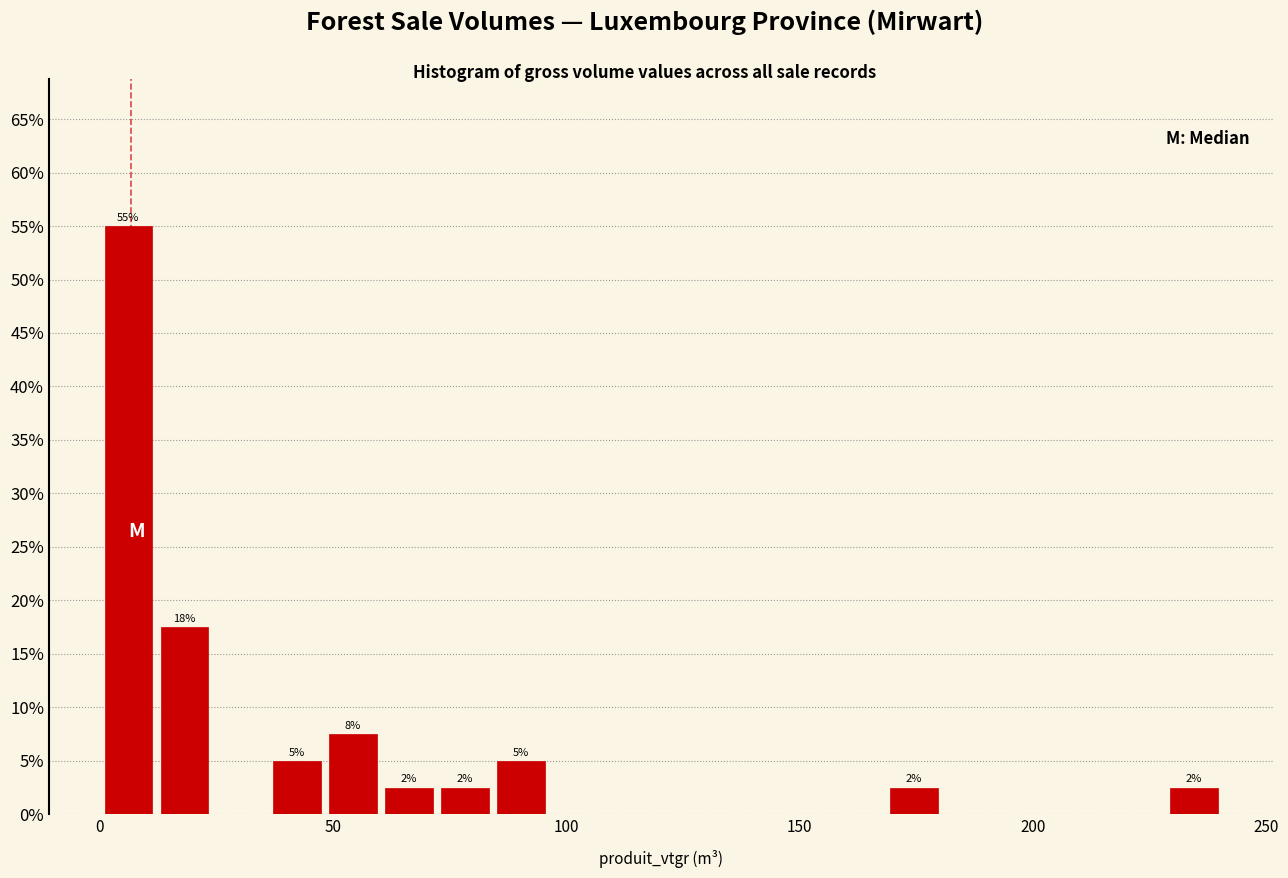

Read against the x-axis, roughly where is the centre of the tallest bar?

5